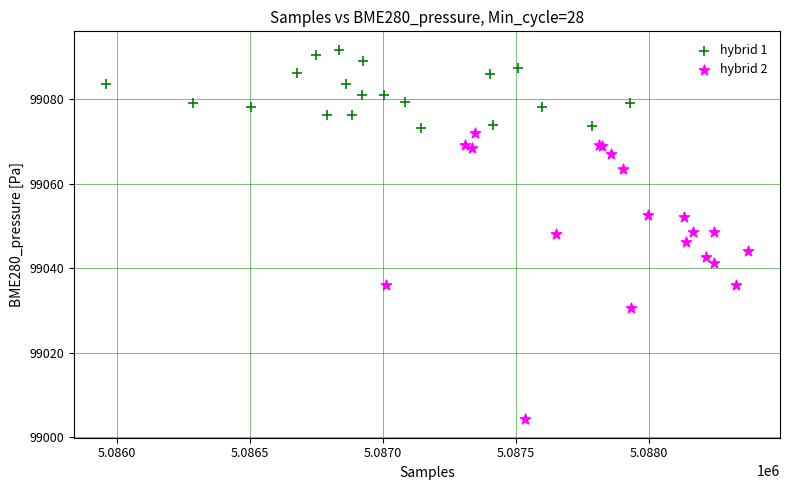

Which series has the largest Y range (max minus min)?

hybrid 2